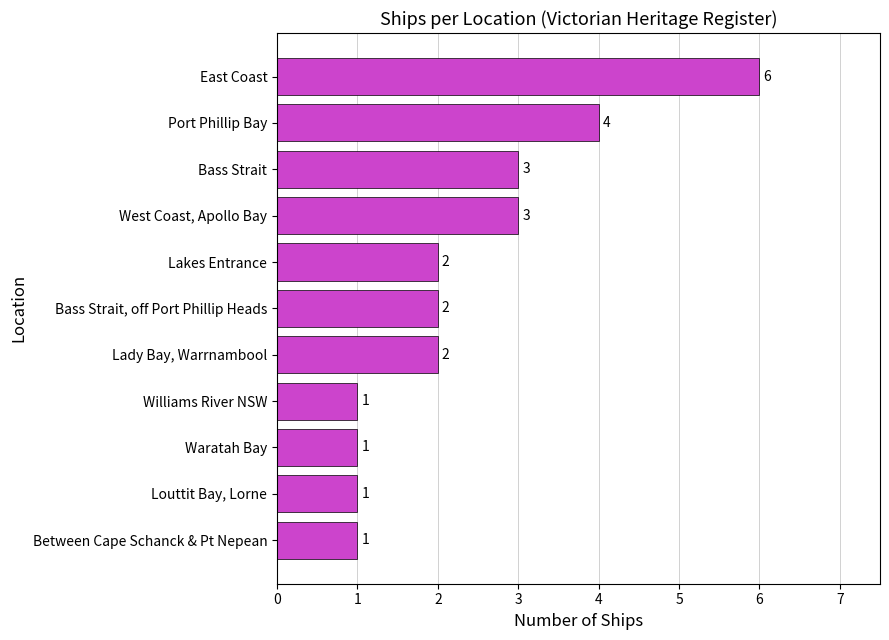

Does the chart contain any negative values?

No